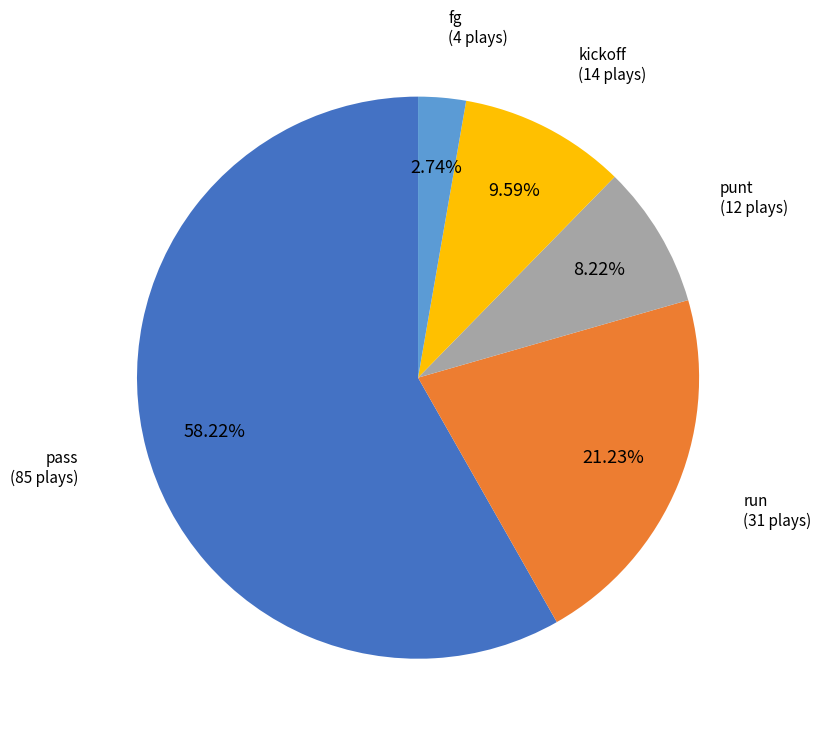

Which slice is the smallest?

fg